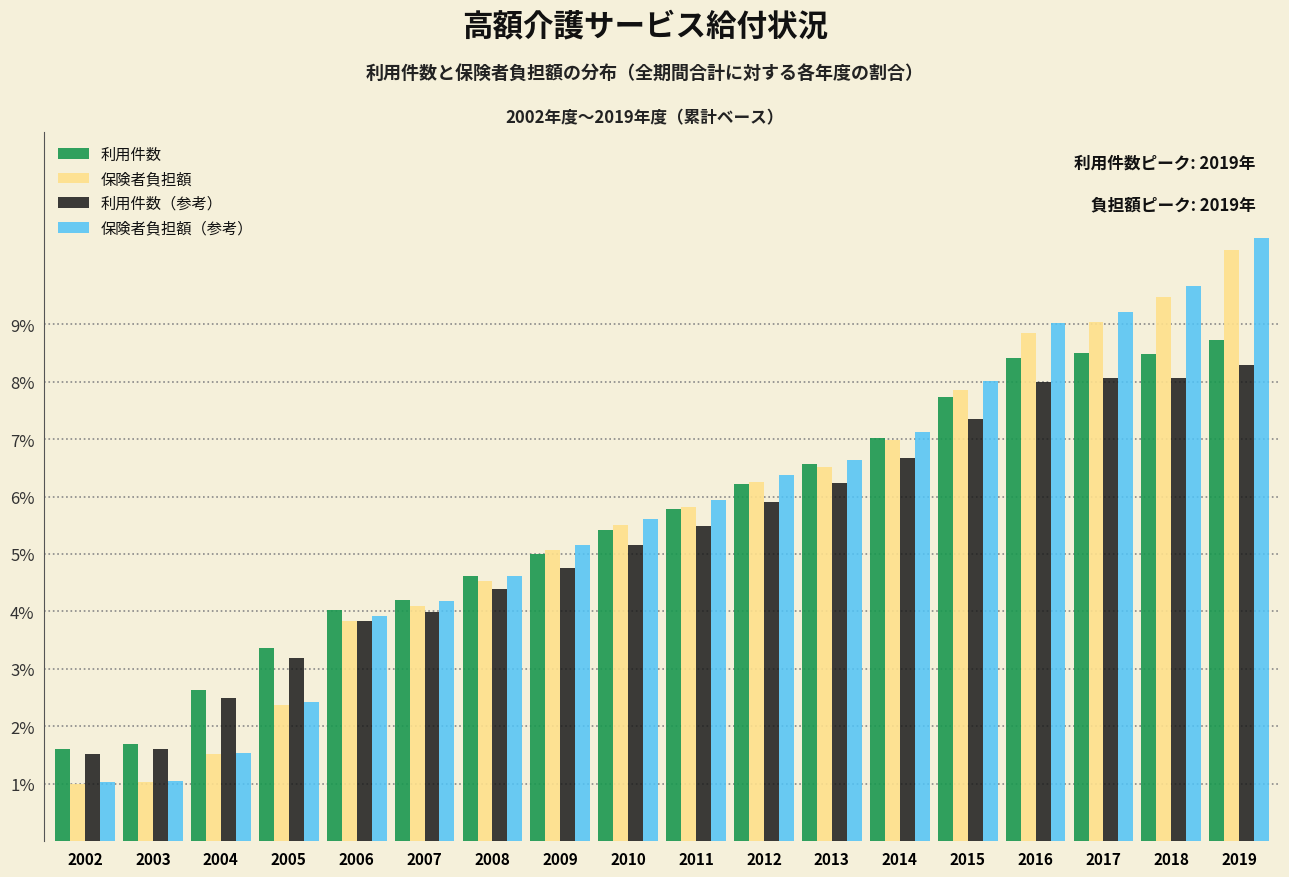

What is the sum of all 保険者負担額（参考） values?

102.0